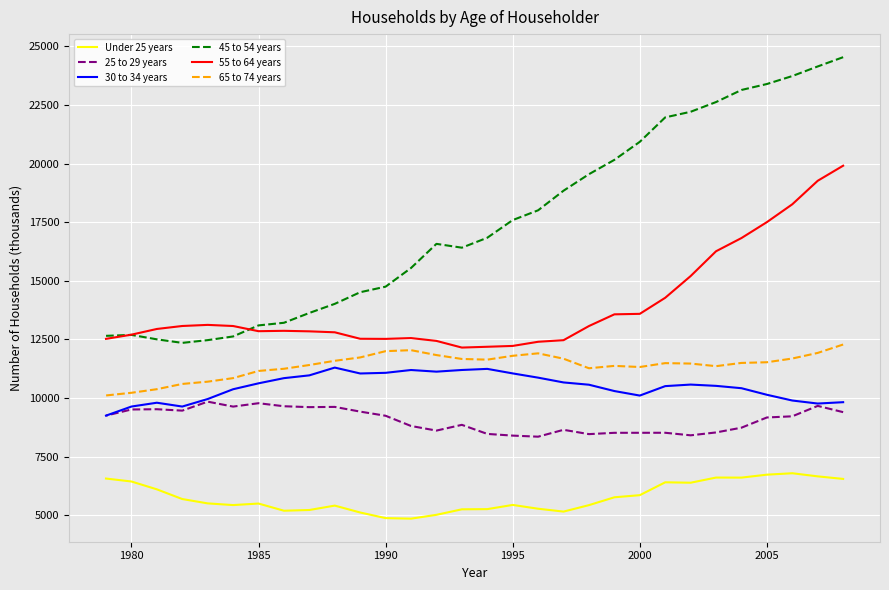

How many interior local valleys does the 30 to 34 years series have?

5